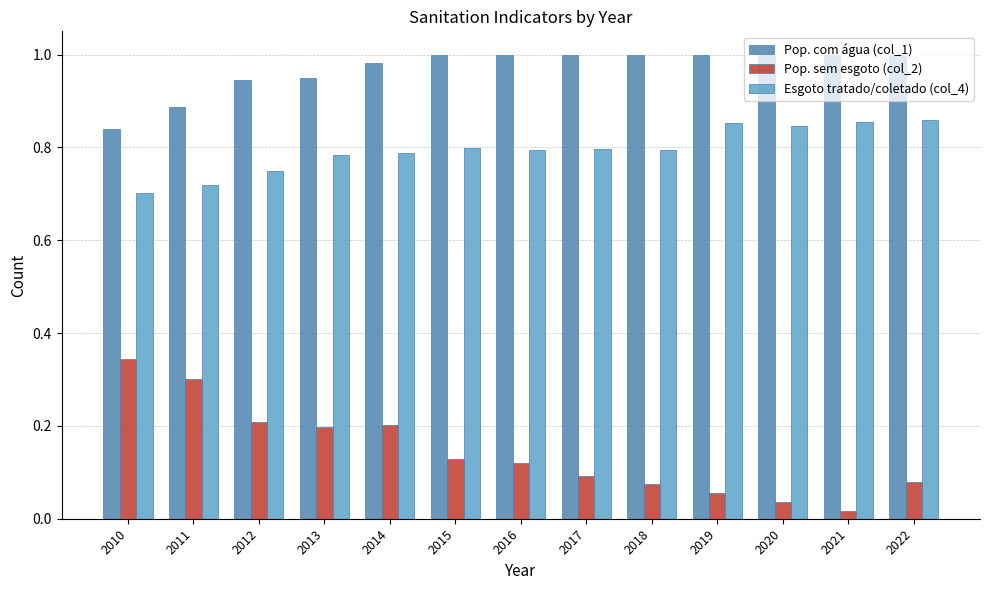

What is the sum of all Esgoto tratado/coletado (col_4) values?

10.3